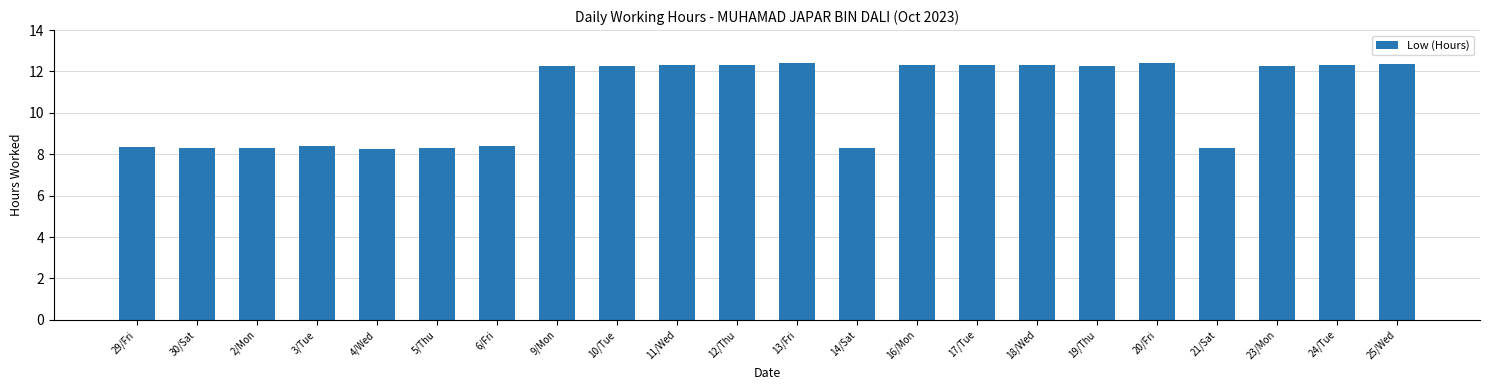

What is the change in value from 19/Thu to 21/Sat?

-4.0